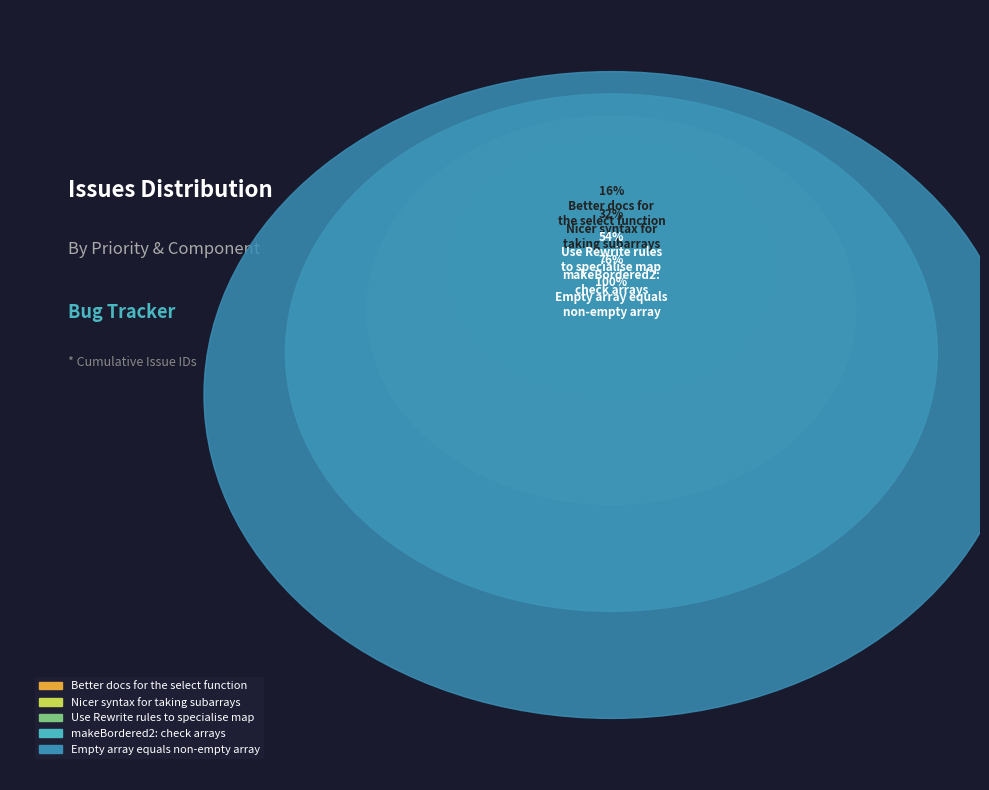

What percentage is the Nicer syntax for
taking subarrays slice, to the nearest percent?

17%